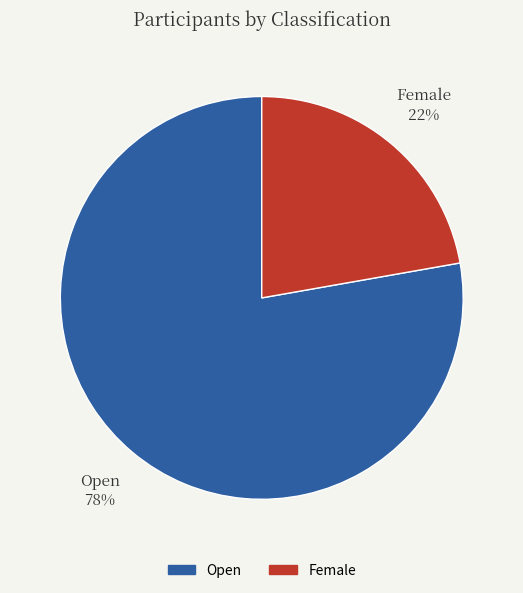

What percentage is the Female slice, to the nearest percent?

22%